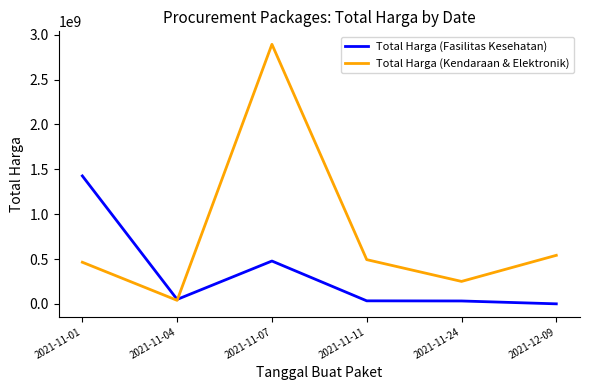

Rank the series at 2021-11-07 from highest to lowest value.

Total Harga (Kendaraan & Elektronik), Total Harga (Fasilitas Kesehatan)